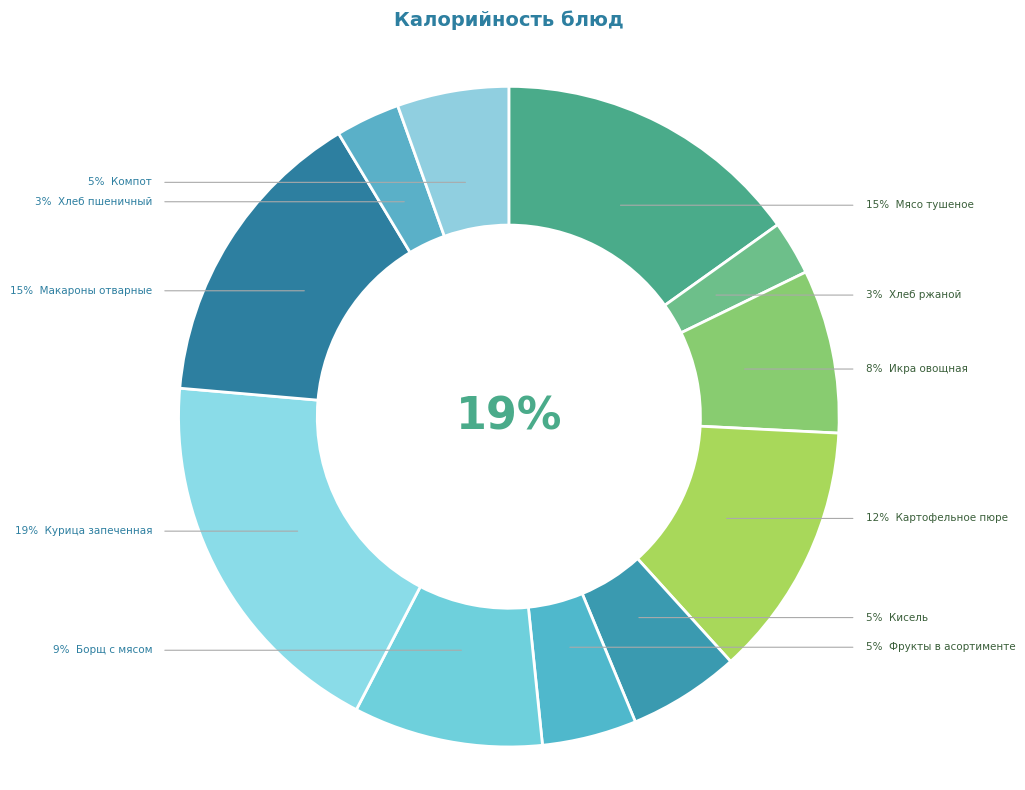

How many slices are in this pie chart?

11